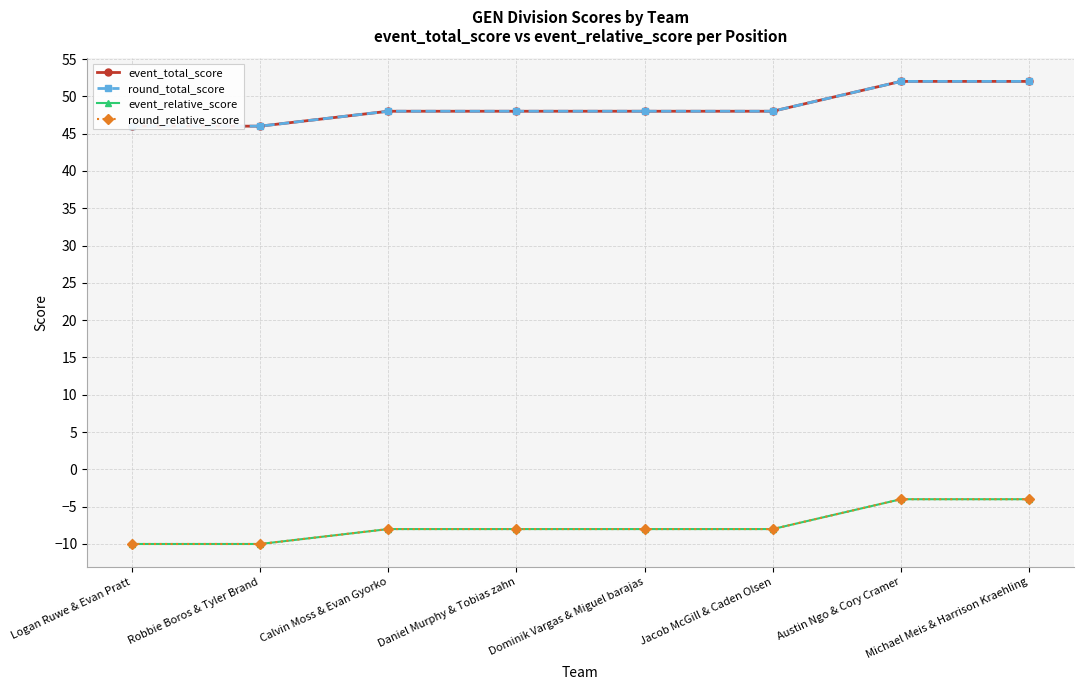

What is the minimum value for round_total_score?

46